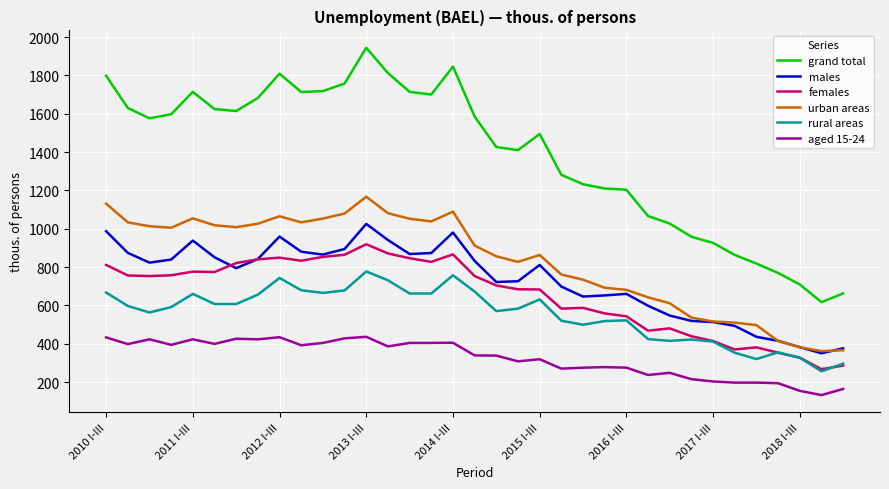

Does the chart display data point markers on the line(s)?

No